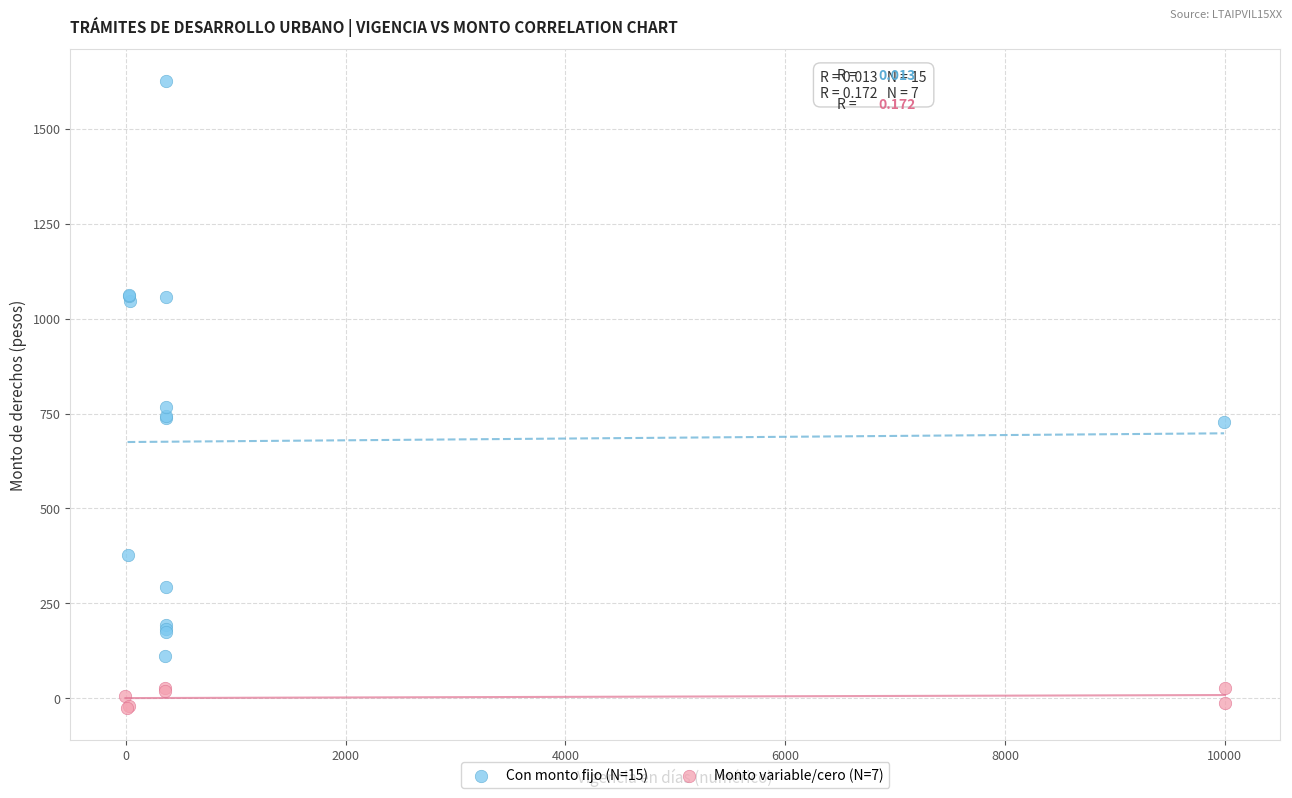

Which series reaches the maximum Y coordinate?

Con monto fijo (N=15)